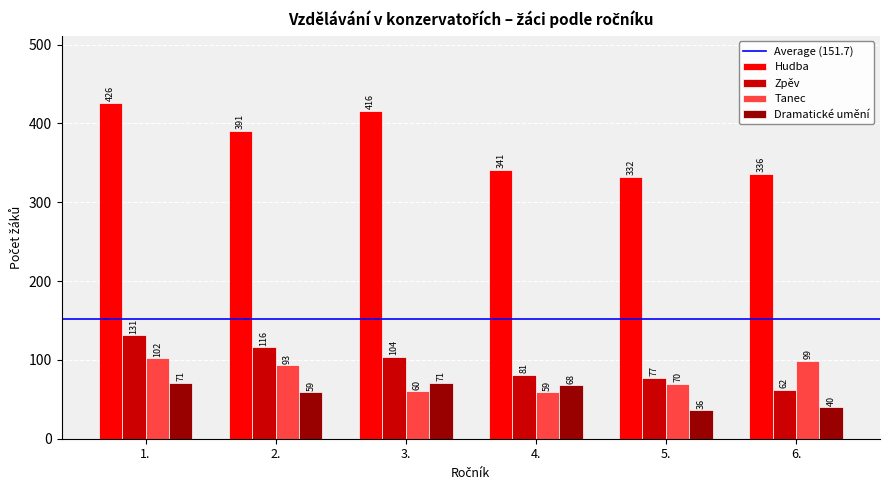

Is it true that Zpěv equals 44 at 5.?

False